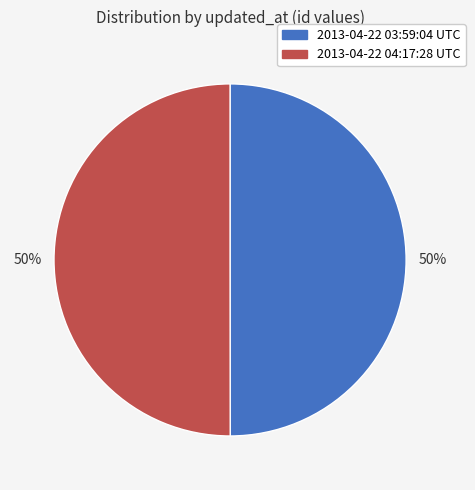

How many segments does this pie chart have?

2